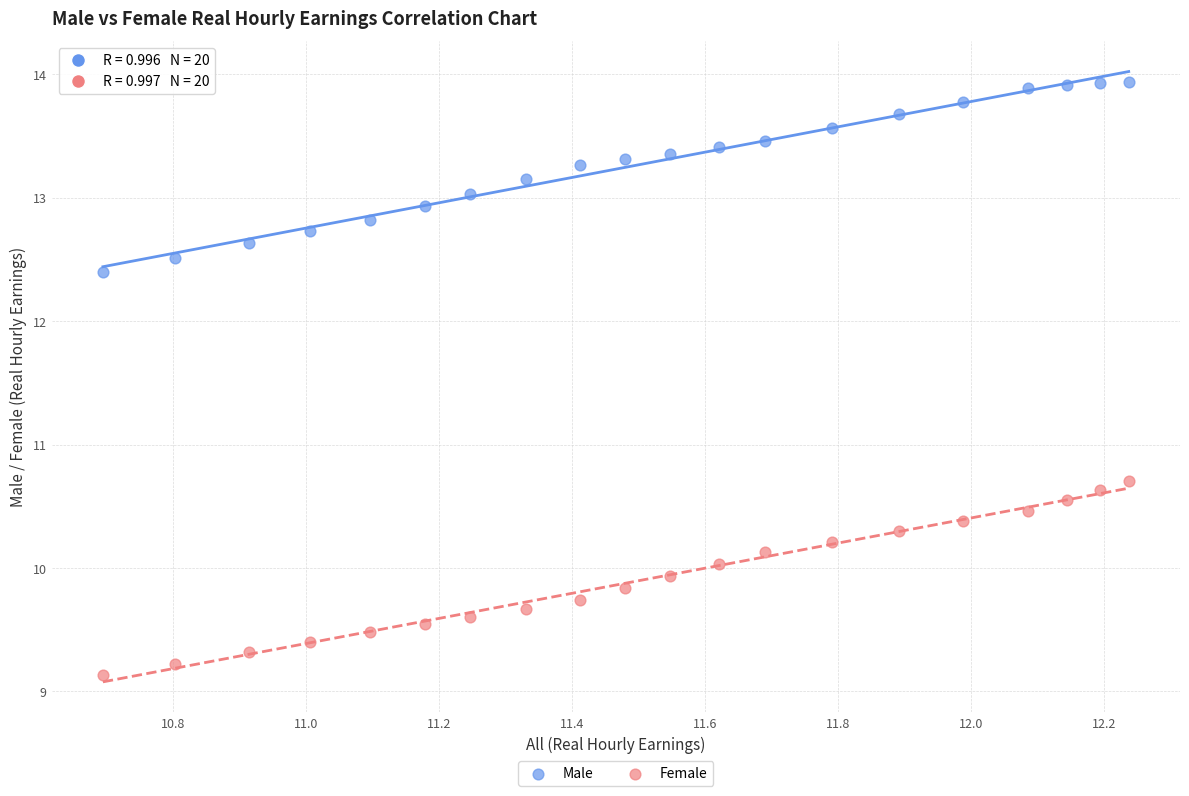

Across all series, what Y value is closest to 11?

10.7